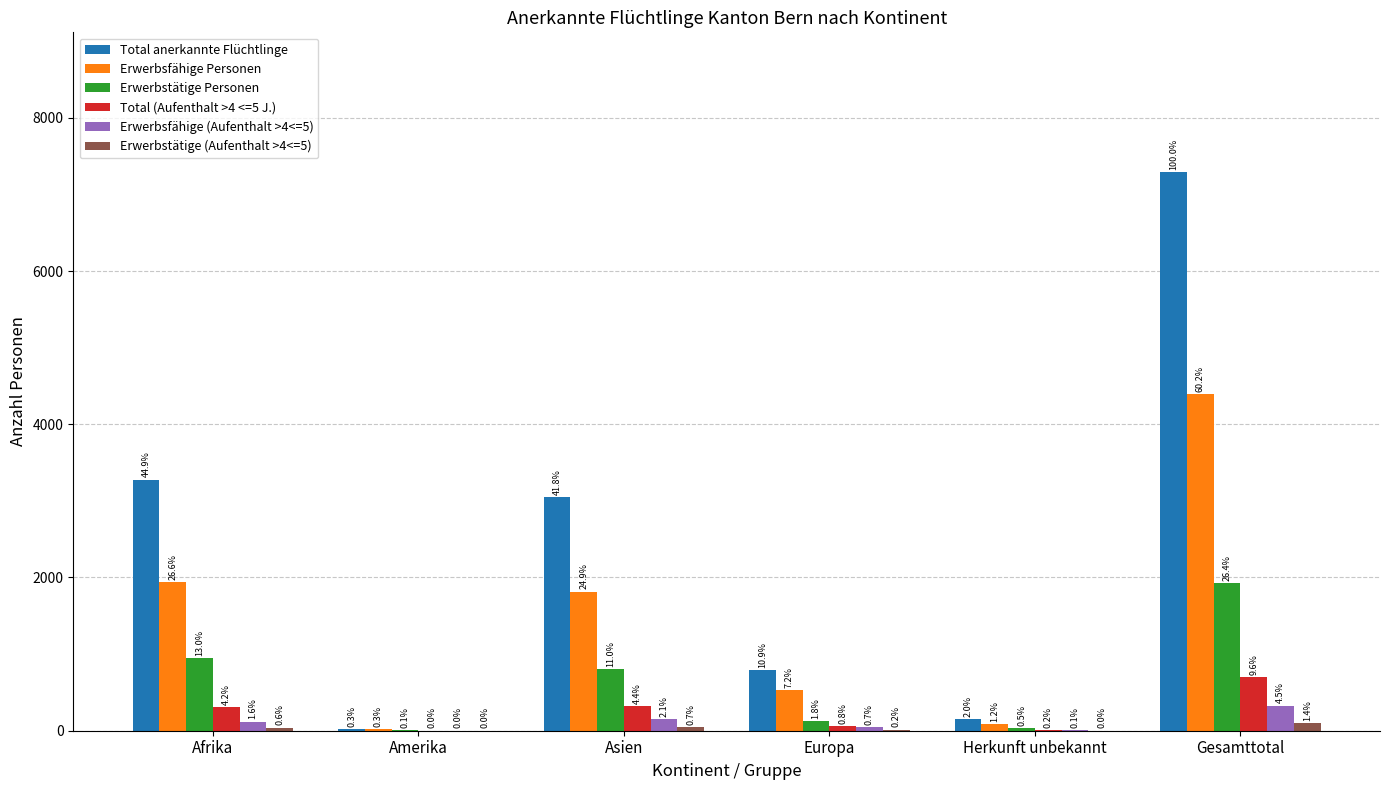

What are all the series names shown in the legend?

Total anerkannte Flüchtlinge, Erwerbsfähige Personen, Erwerbstätige Personen, Total (Aufenthalt >4 <=5 J.), Erwerbsfähige (Aufenthalt >4<=5), Erwerbstätige (Aufenthalt >4<=5)